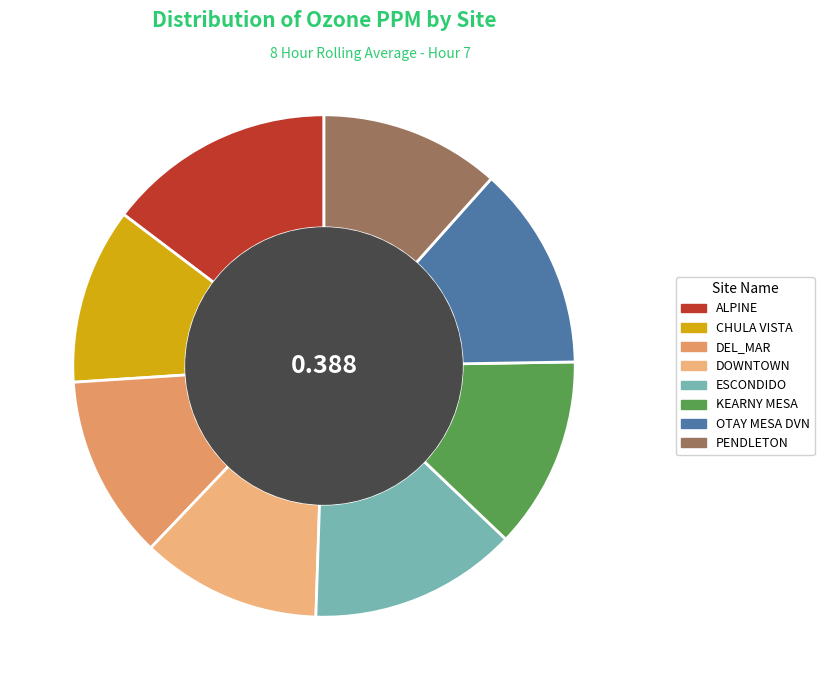

Count the number of slices in the pie.

8